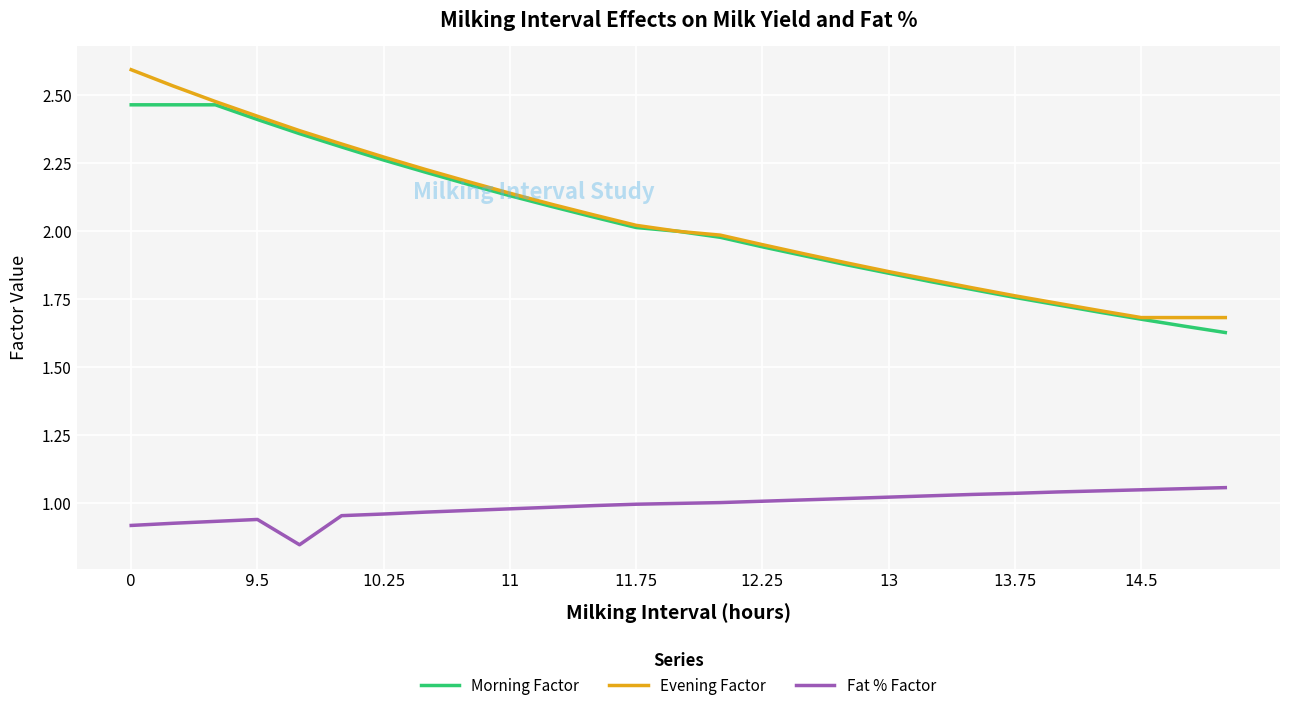

List the series in order of their peak value, highest first.

Evening Factor, Morning Factor, Fat % Factor